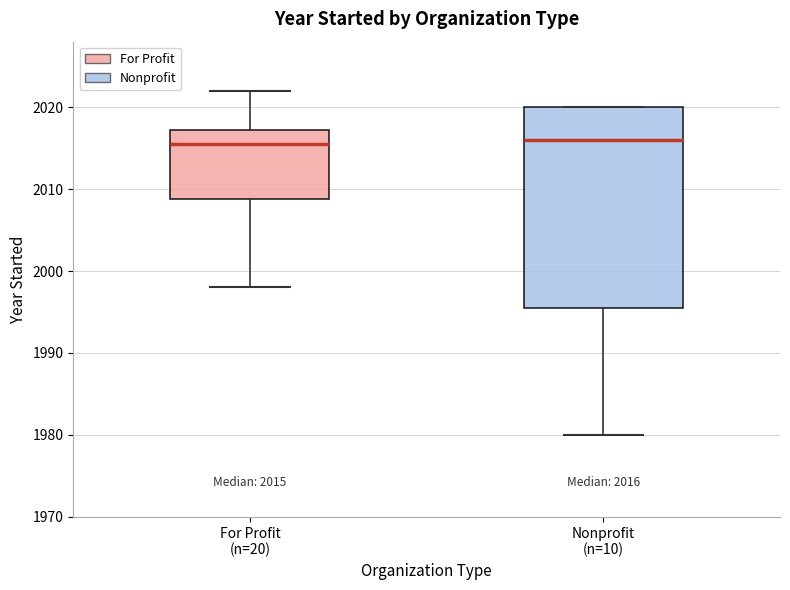

Which box is the tallest, from its lower edge to its upper edge?

Nonprofit (n=10)